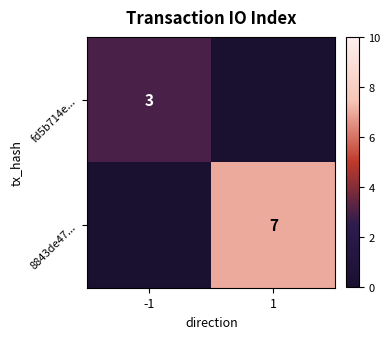

How many fd5b714e... values are between 0 and 3?

2